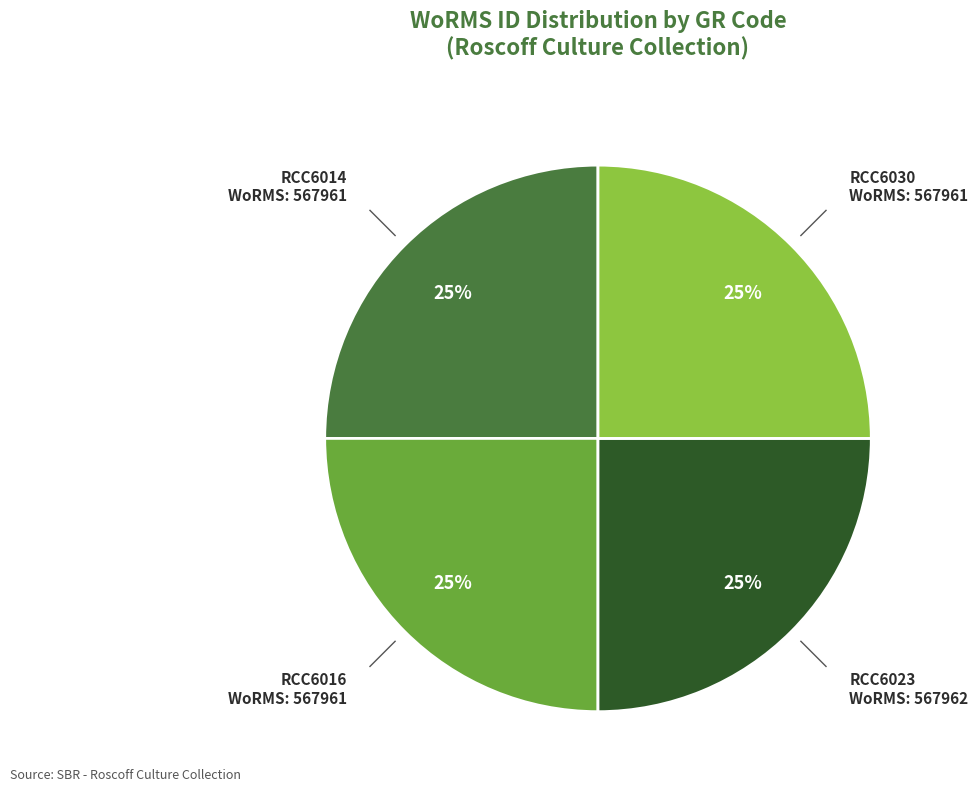

Count the number of slices in the pie.

4